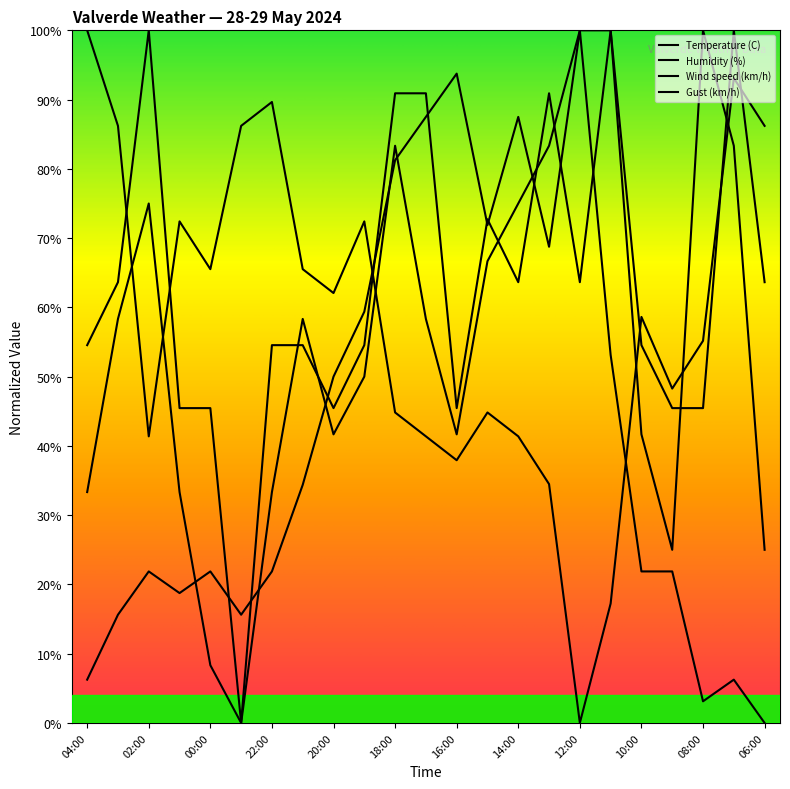

How many lines are shown in the chart?

4